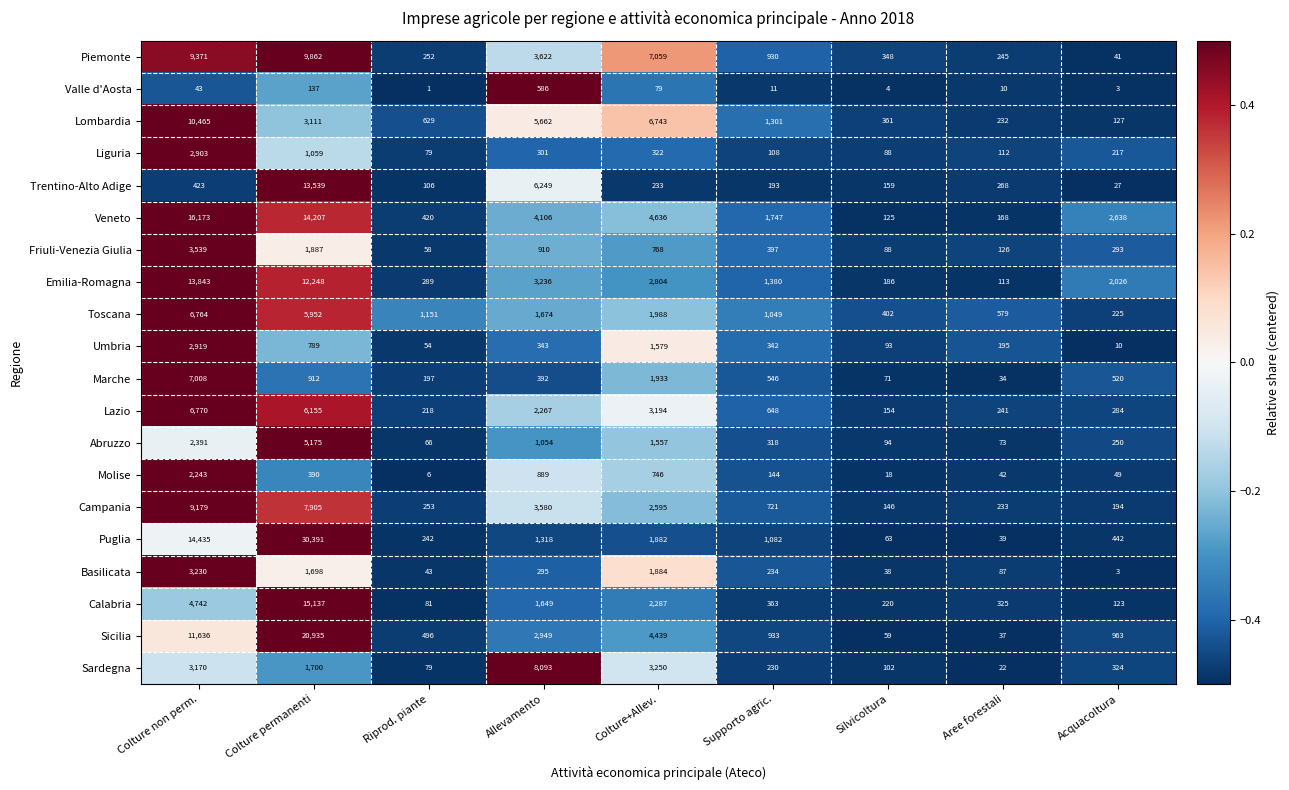

Which series has the largest total across all categories?

Puglia